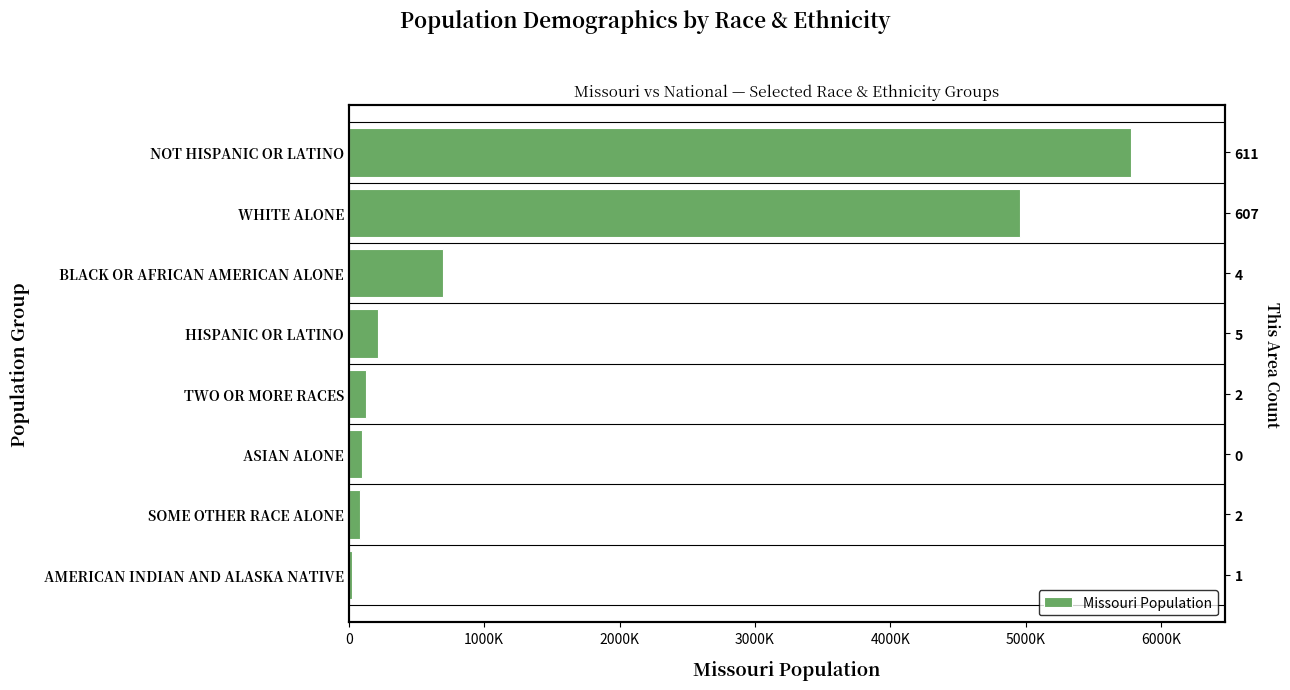

Count the number of values greater than 212470.

3